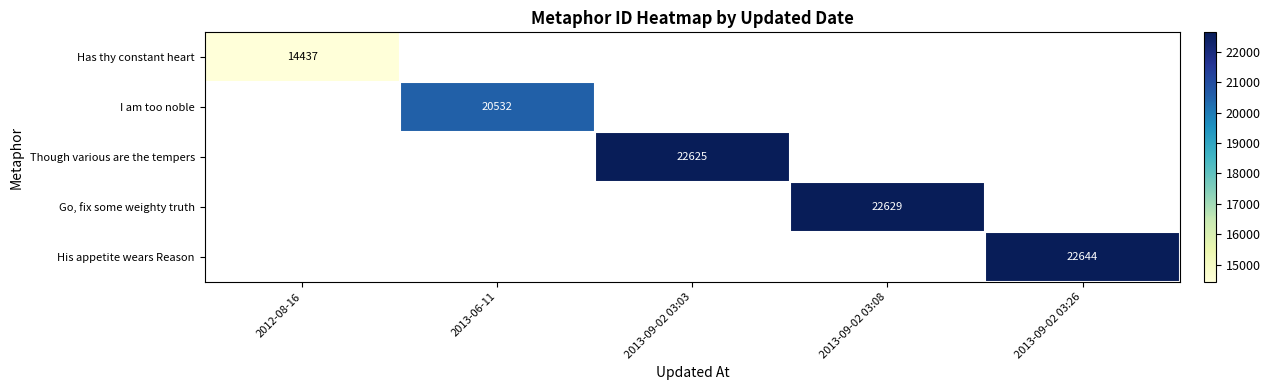

True or false: His appetite wears Reason has a value of 10017 at 2013-09-02 03:26.

False